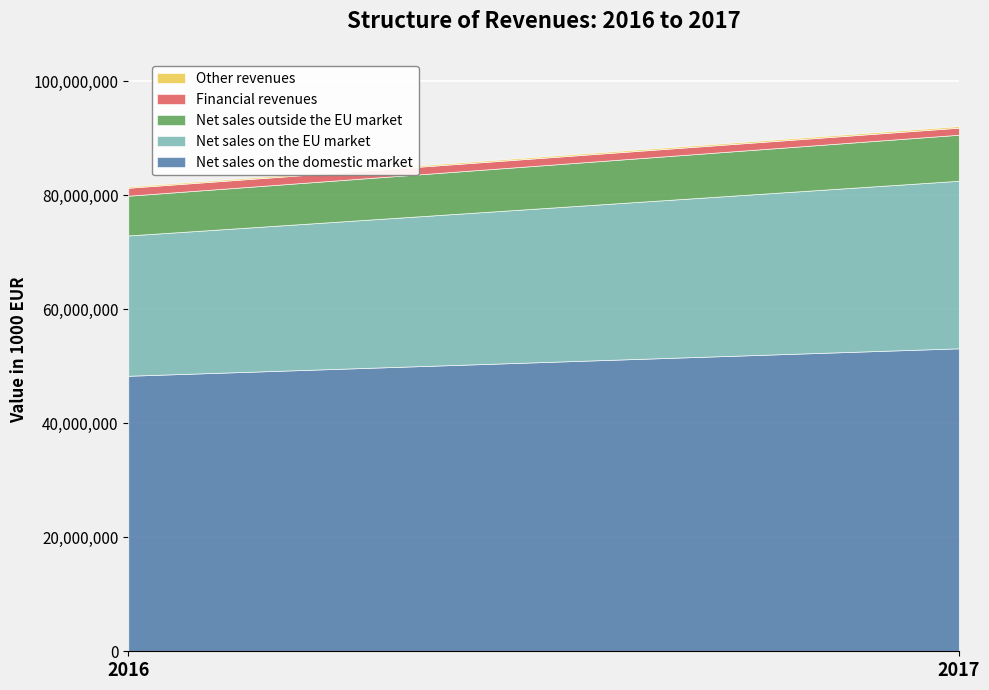

Which label corresponds to the smallest value in the chart?

2016